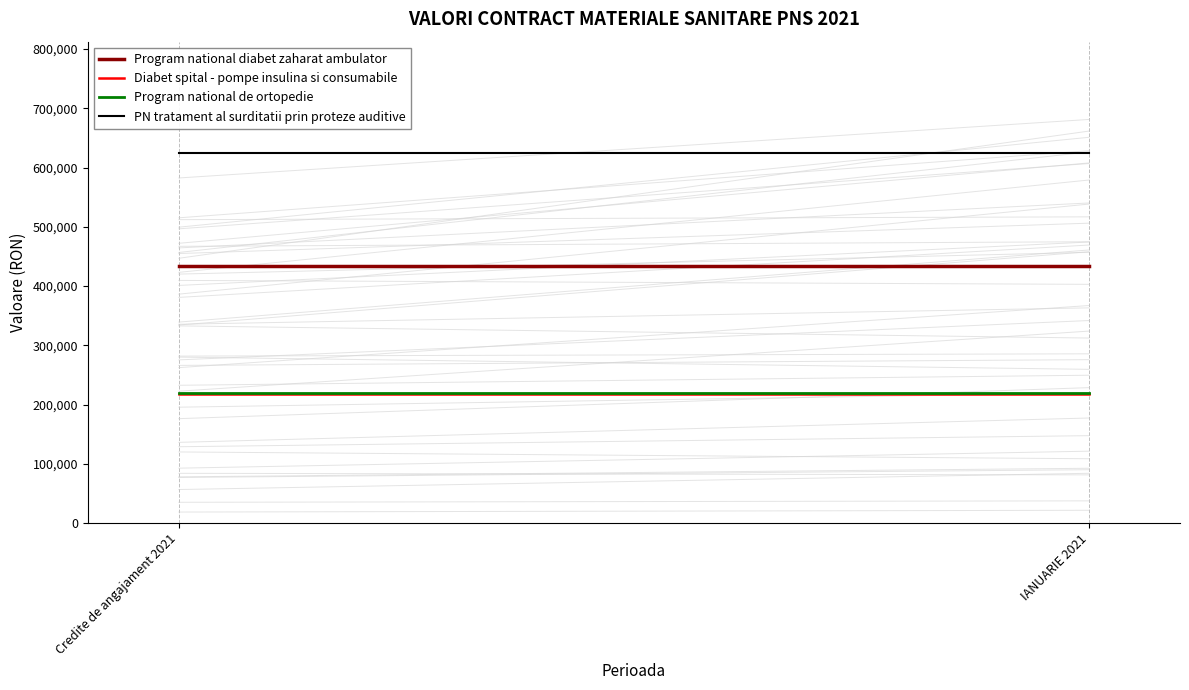

List the labels in order of Program national diabet zaharat ambulator value, smallest first.

Credite de angajament 2021, IANUARIE 2021